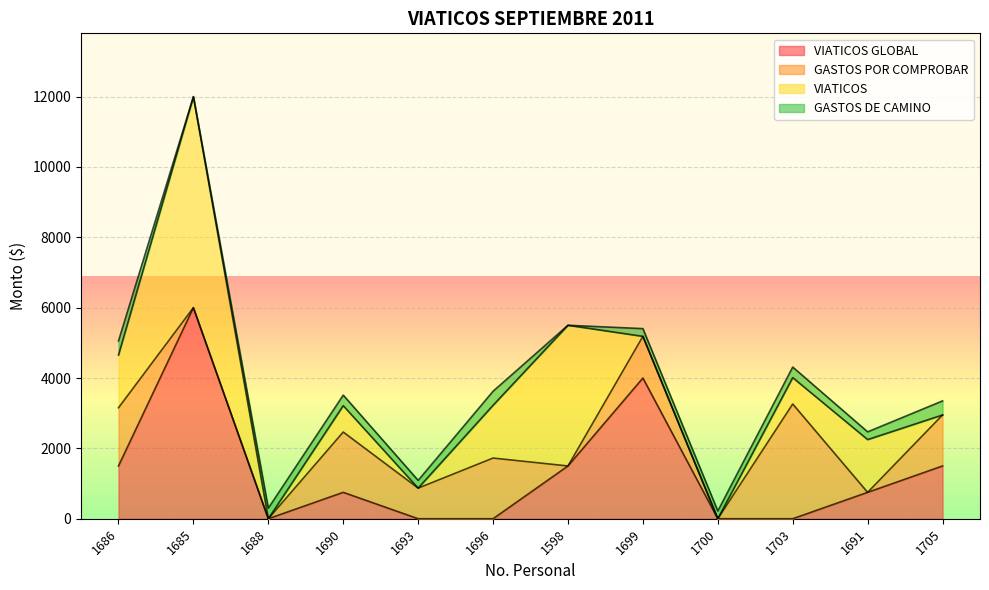

At which category is the sum across all series the highest?

1685